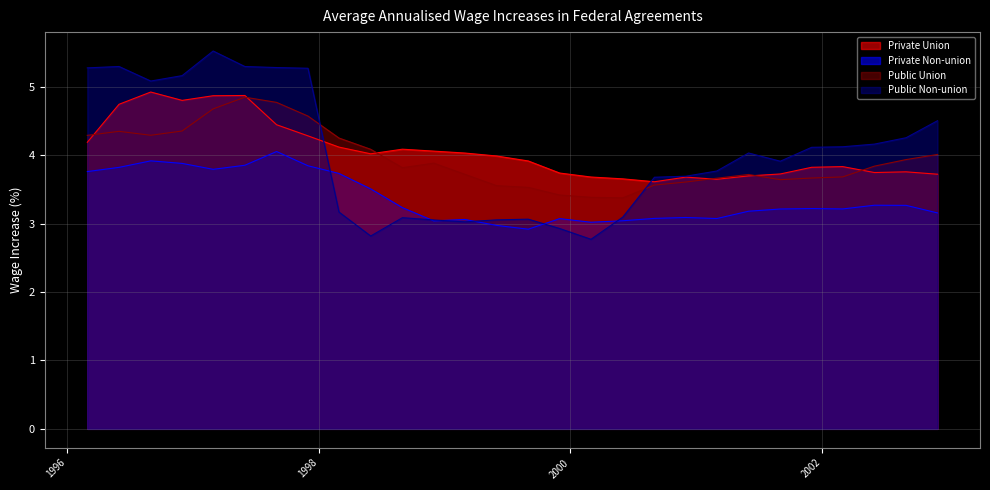

Which series has the largest total across all categories?

Private Union